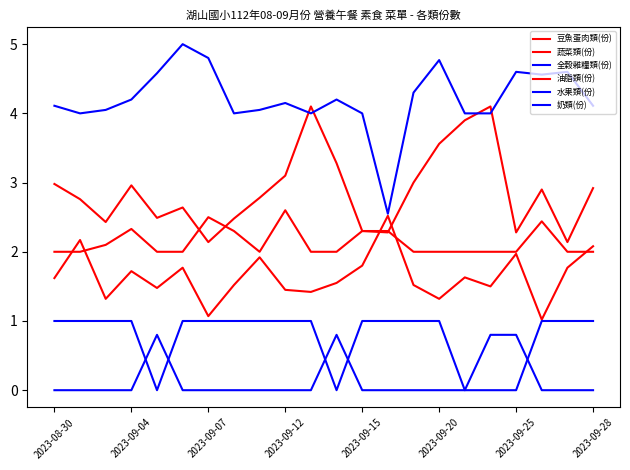

List the series in order of their peak value, highest first.

全穀雜糧類(份), 豆魚蛋肉類(份), 油脂類(份), 蔬菜類(份), 水果類(份), 奶類(份)